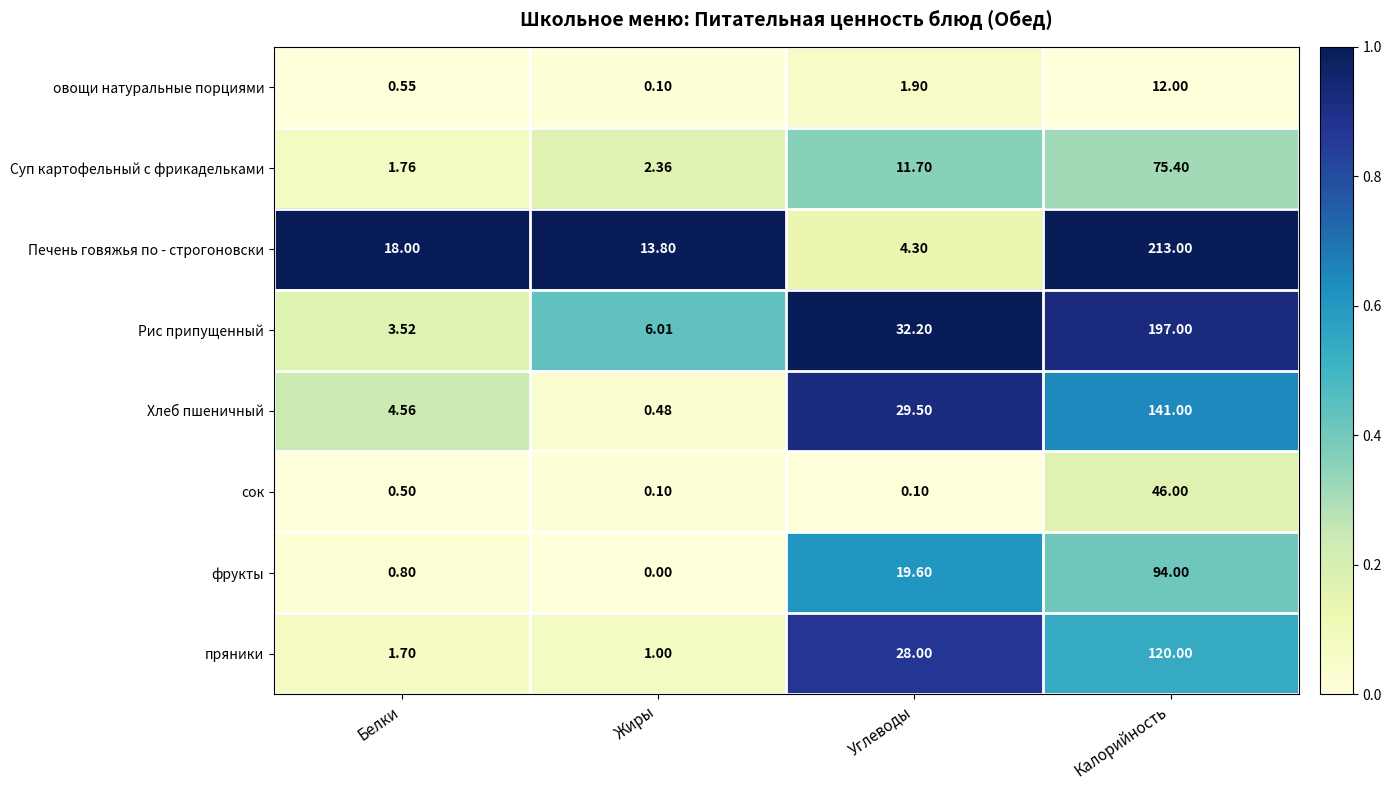

Rank the series at Белки from lowest to highest value.

сок, овощи натуральные порциями, фрукты, пряники, Суп картофельный с фрикадельками, Рис припущенный, Хлеб пшеничный, Печень говяжья по - строгоновски